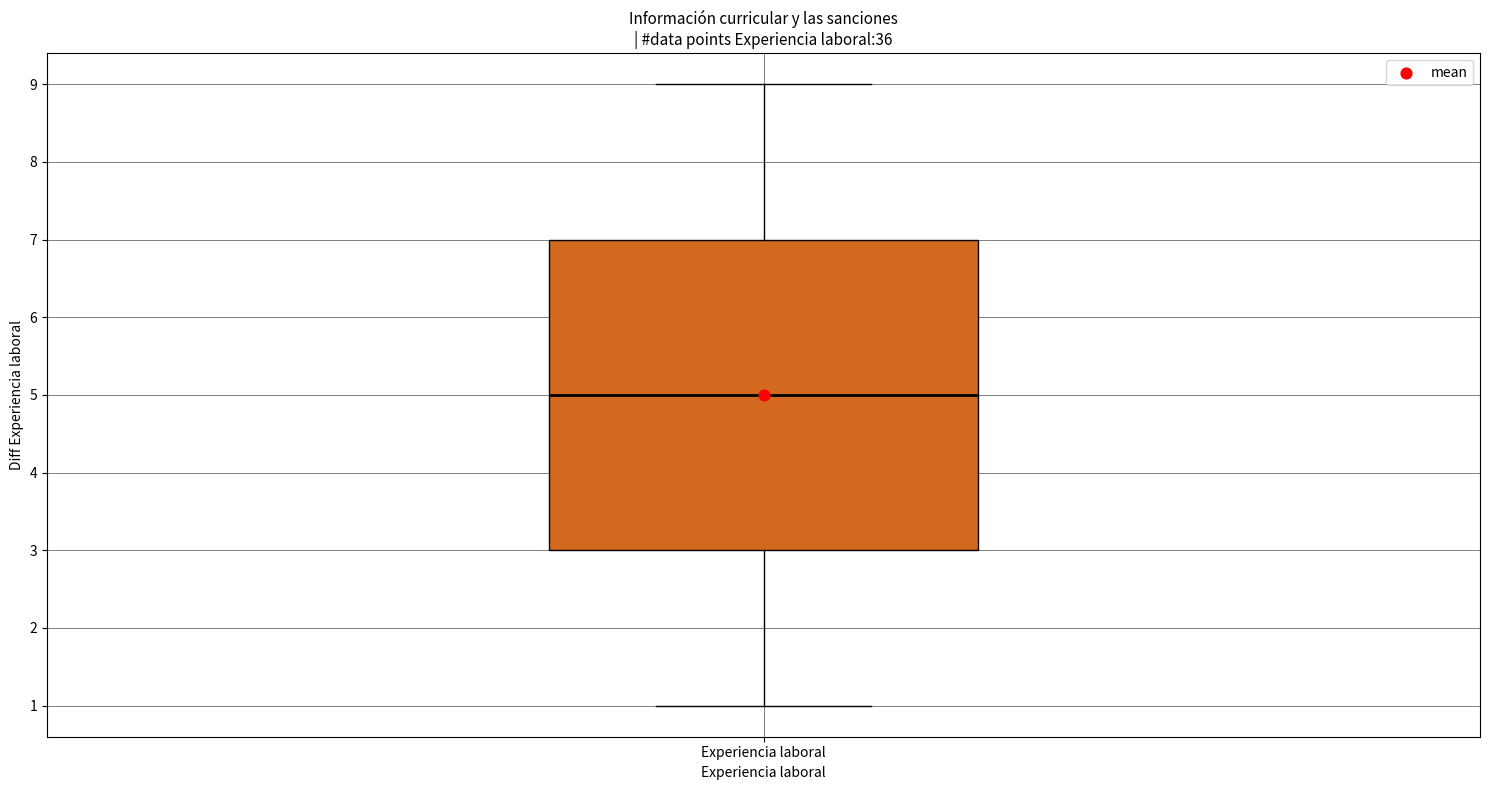

Read this box plot against the y-axis: the position of the median line, the range covered by the box, and the ends of both whiskers. The values are not printed on the chart, so give them approximately, as read against the axis.

median 5, box 3 to 7, whiskers 1 to 9